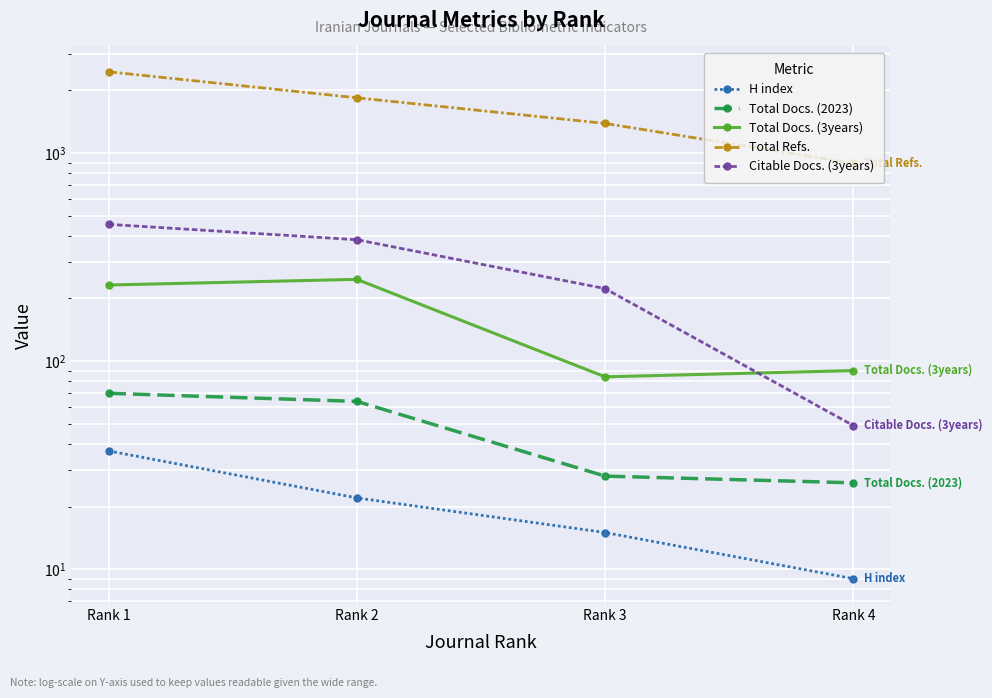

Where does the Total Docs. (2023) series first go above 64?

Rank 1